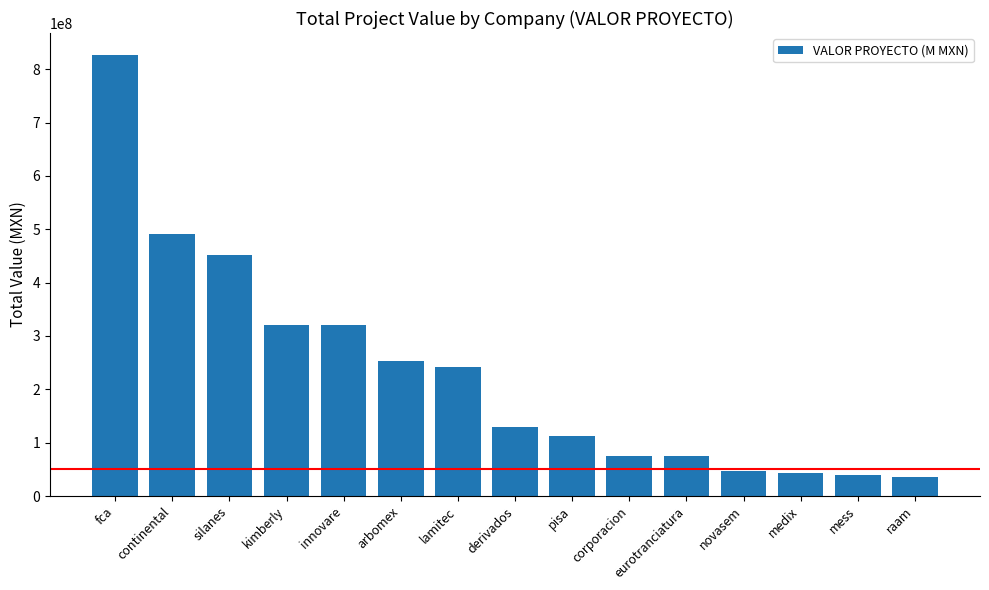

Between mess and kimberly, which is larger?

kimberly